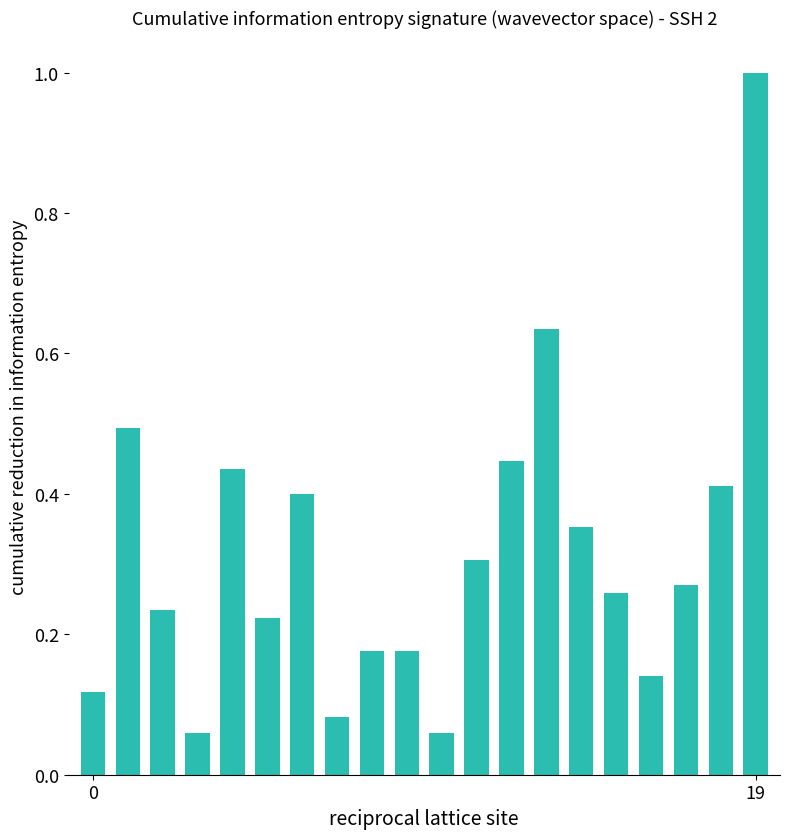

Are the bars grouped side by side (vs. stacked)?

No